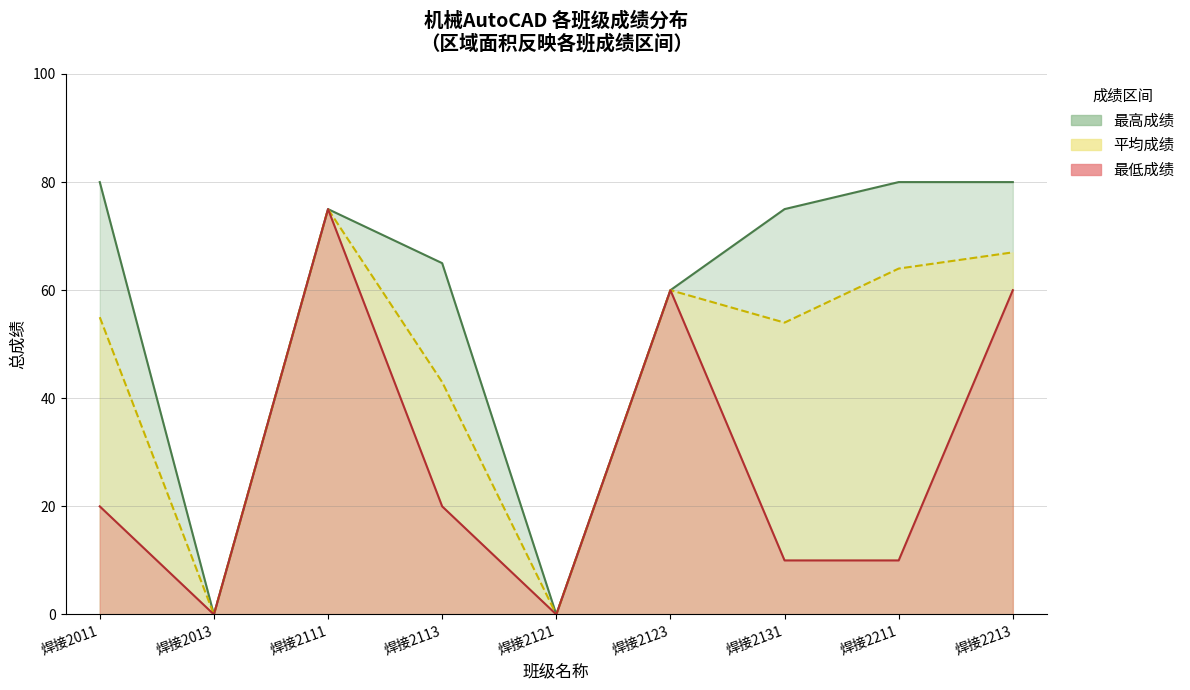

Reading left to right, transcribe all the data shown in this chart.

最高成绩: 焊接2011=80	焊接2013=0	焊接2111=75	焊接2113=65	焊接2121=0	焊接2123=60	焊接2131=75	焊接2211=80	焊接2213=80
平均成绩: 焊接2011=55	焊接2013=0	焊接2111=75	焊接2113=43	焊接2121=0	焊接2123=60	焊接2131=54	焊接2211=64	焊接2213=67
最低成绩: 焊接2011=20	焊接2013=0	焊接2111=75	焊接2113=20	焊接2121=0	焊接2123=60	焊接2131=10	焊接2211=10	焊接2213=60